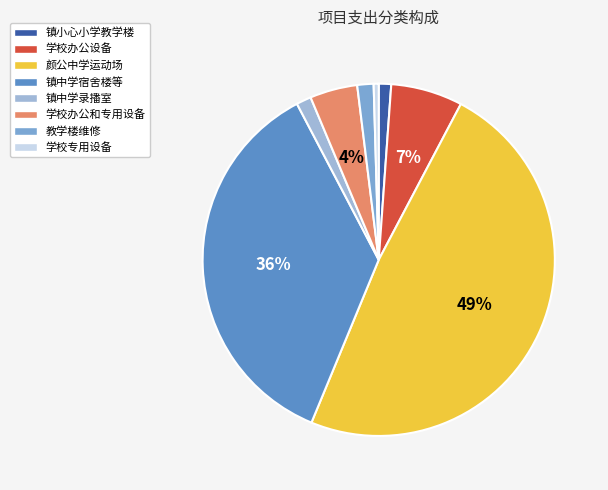

Combined, do 学校专用设备 and 镇中学宿舍楼等 account for over 50%?

No